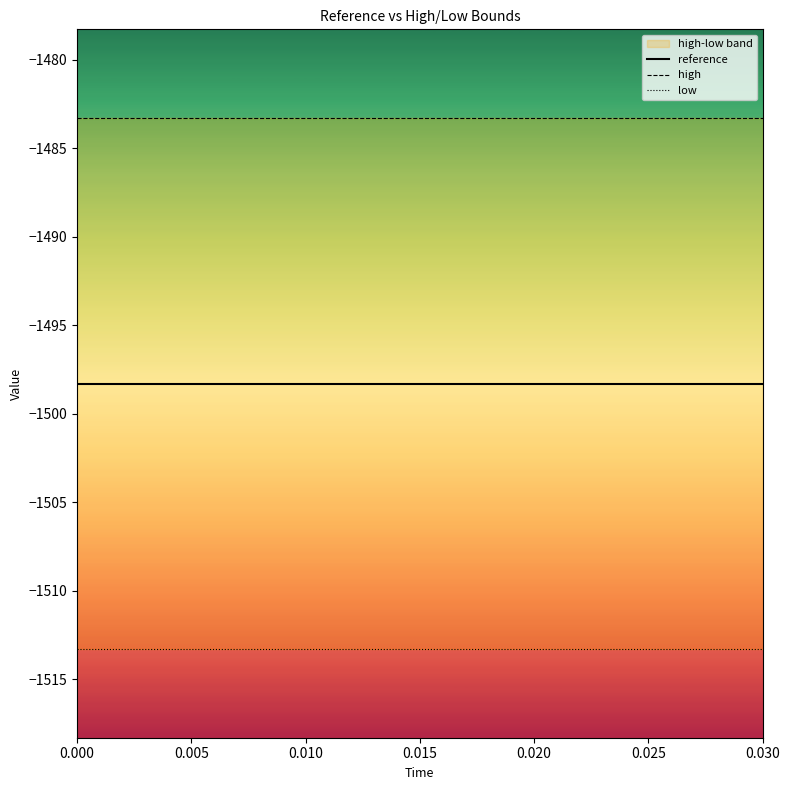

Rank the series at 0.010 from highest to lowest value.

high, reference, low